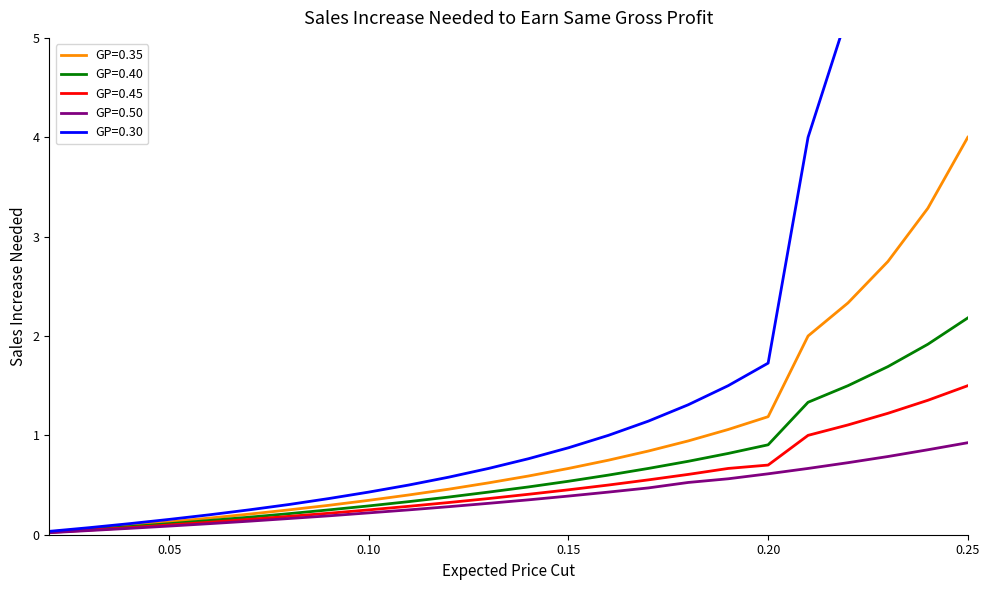

The value of GP=0.45 at 0.02 is 0.0. True or false?

False